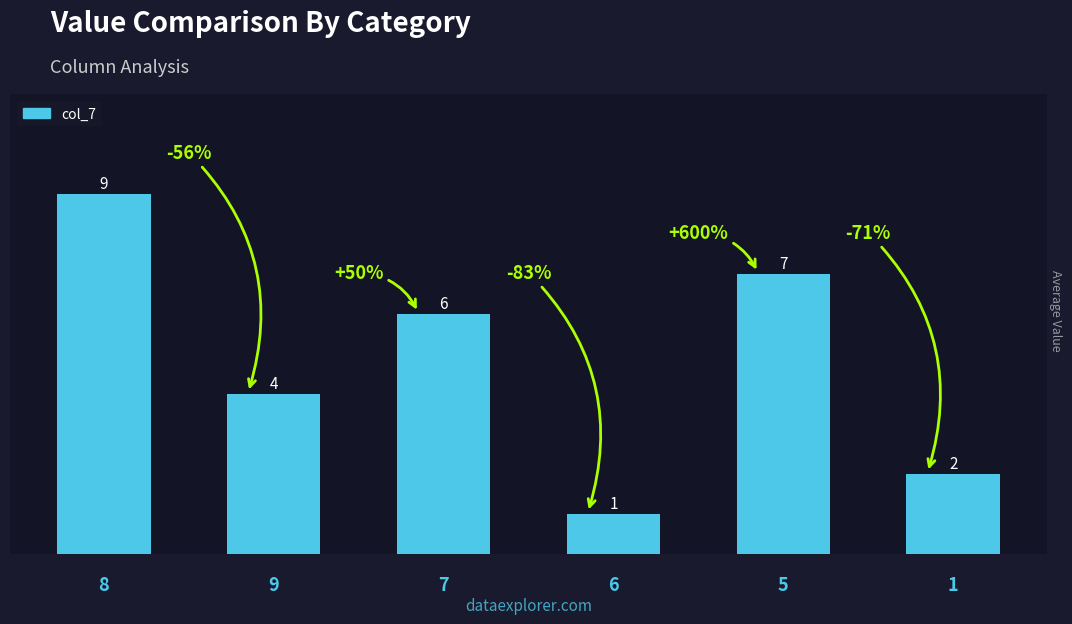

What is the value of the 4th bar from the left?

1